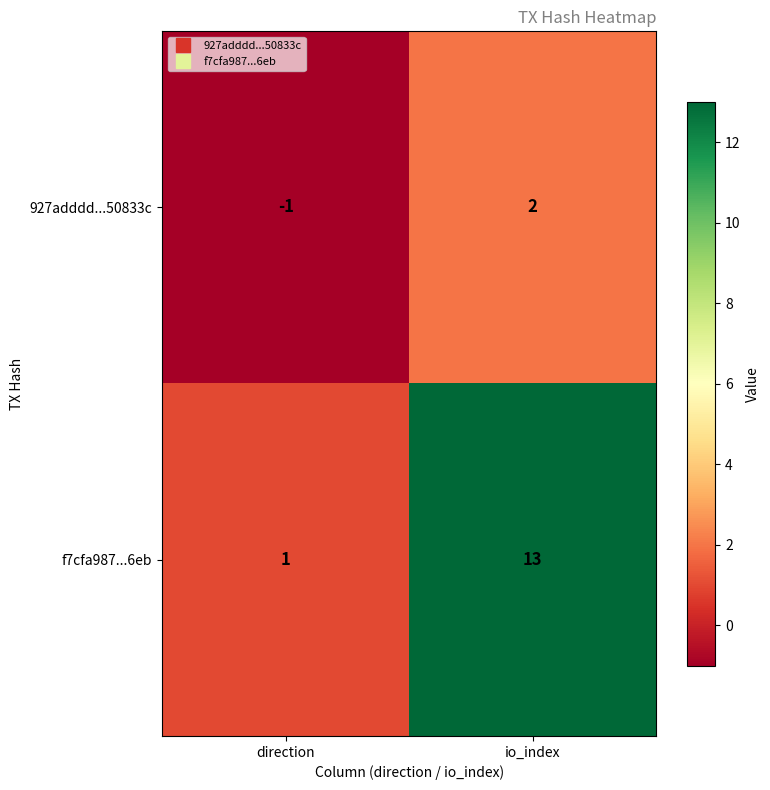

List the series in order of their peak value, highest first.

f7cfa987...6eb, 927adddd...50833c